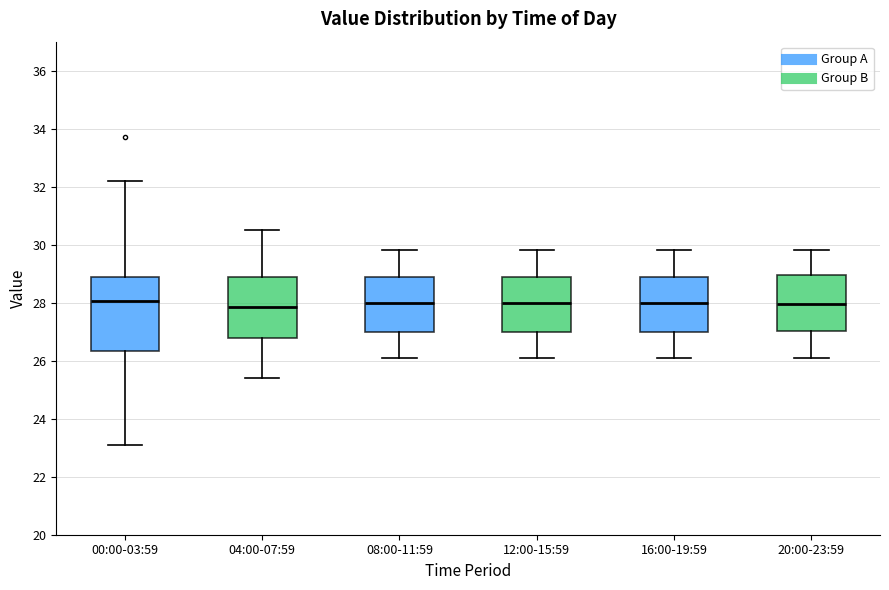

Where does the median line of the box for 04:00-07:59 sit on the y-axis? The values are not printed on the chart, so give them approximately, as read against the axis.

27.8